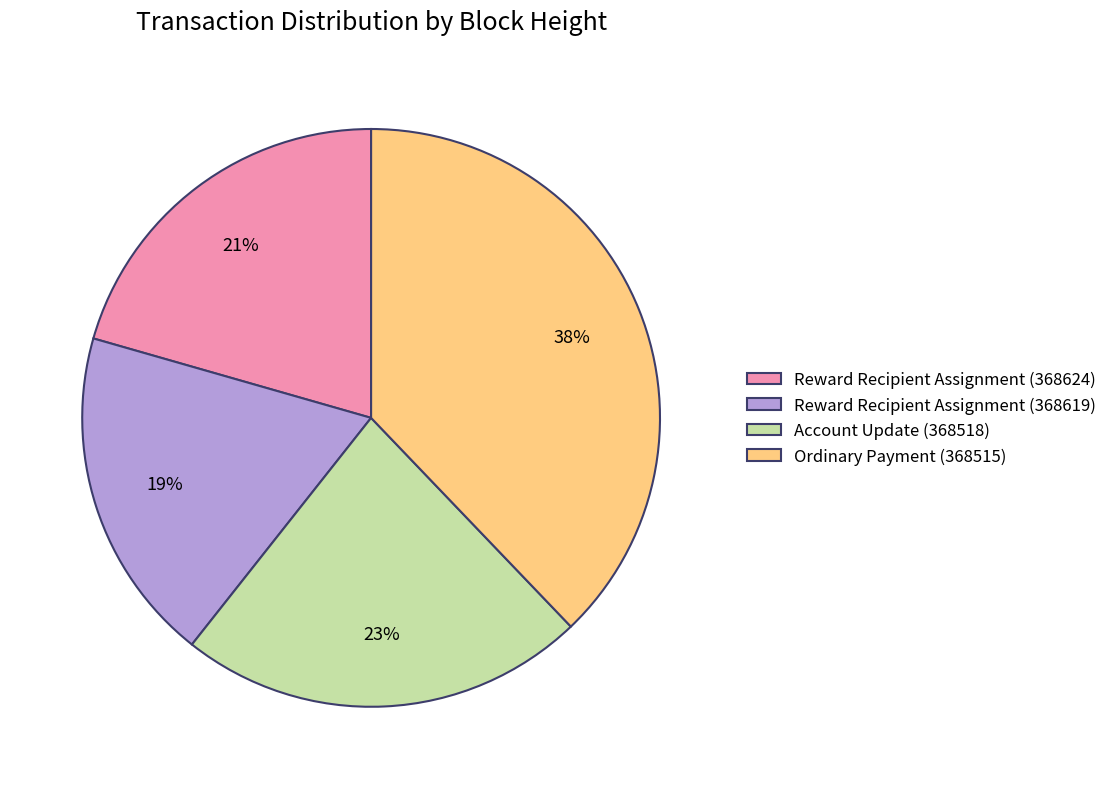

To the nearest percent, what is the difference between the largest and smallest slice percentages?

19%